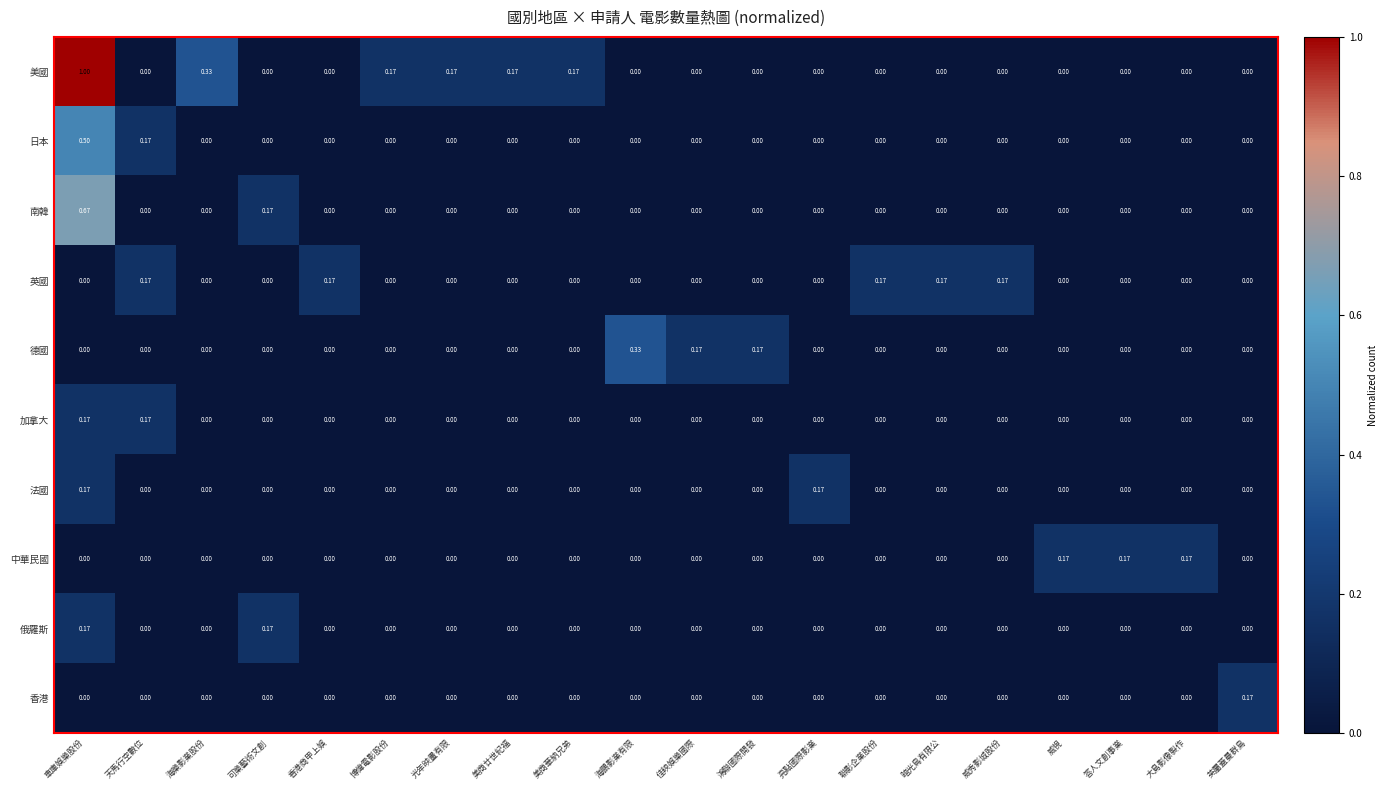

At which category does the chart reach its peak across all series?

車庫娛樂股份